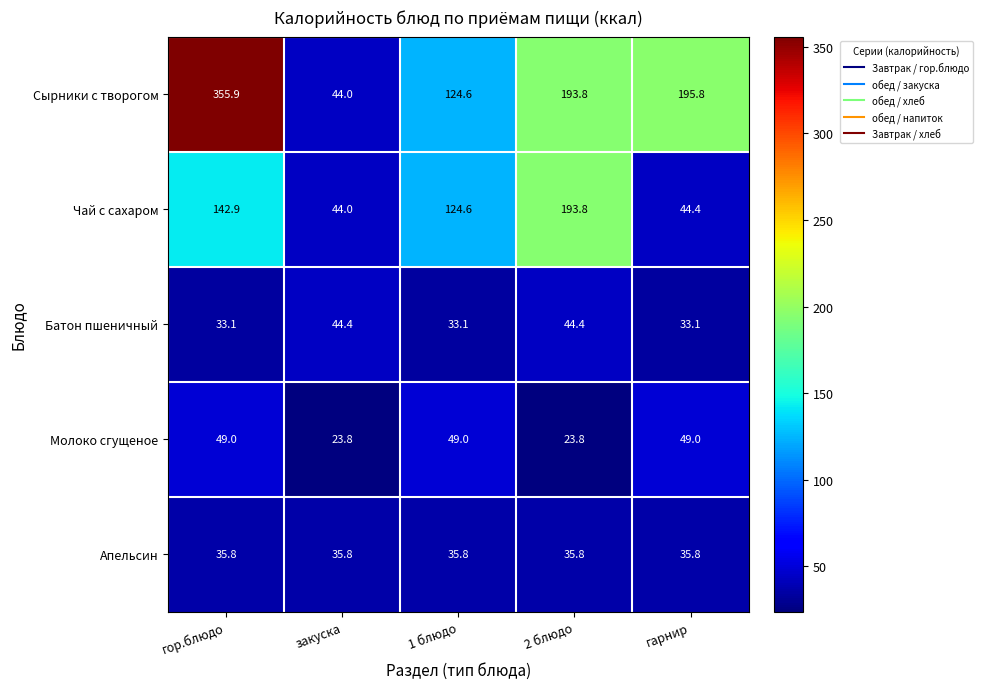

List the series in order of their peak value, lowest first.

Апельсин, Батон пшеничный, Молоко сгущеное, Чай с сахаром, Сырники с творогом